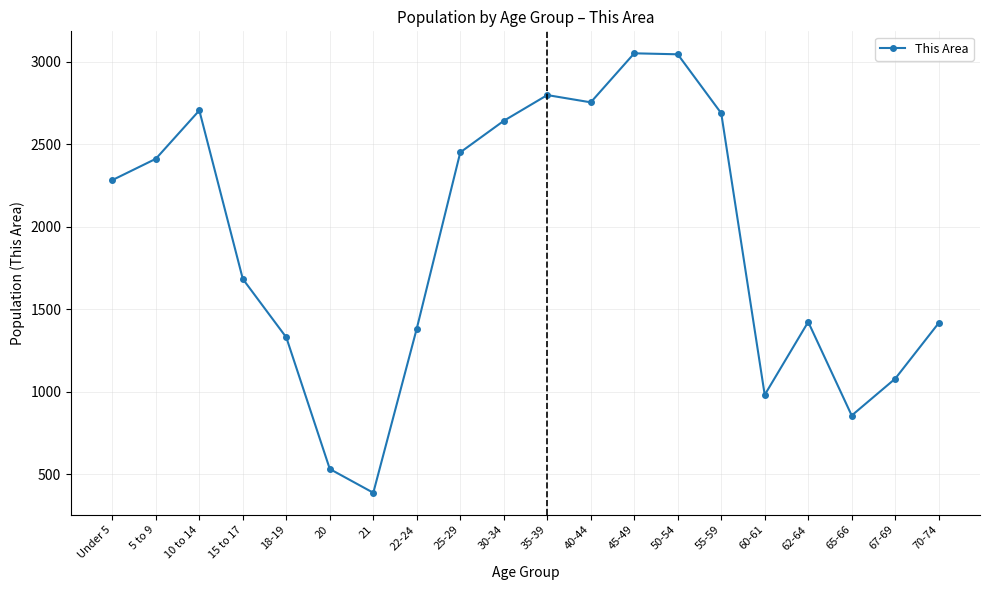

What is the difference between the values at Under 5 and 55-59?

405